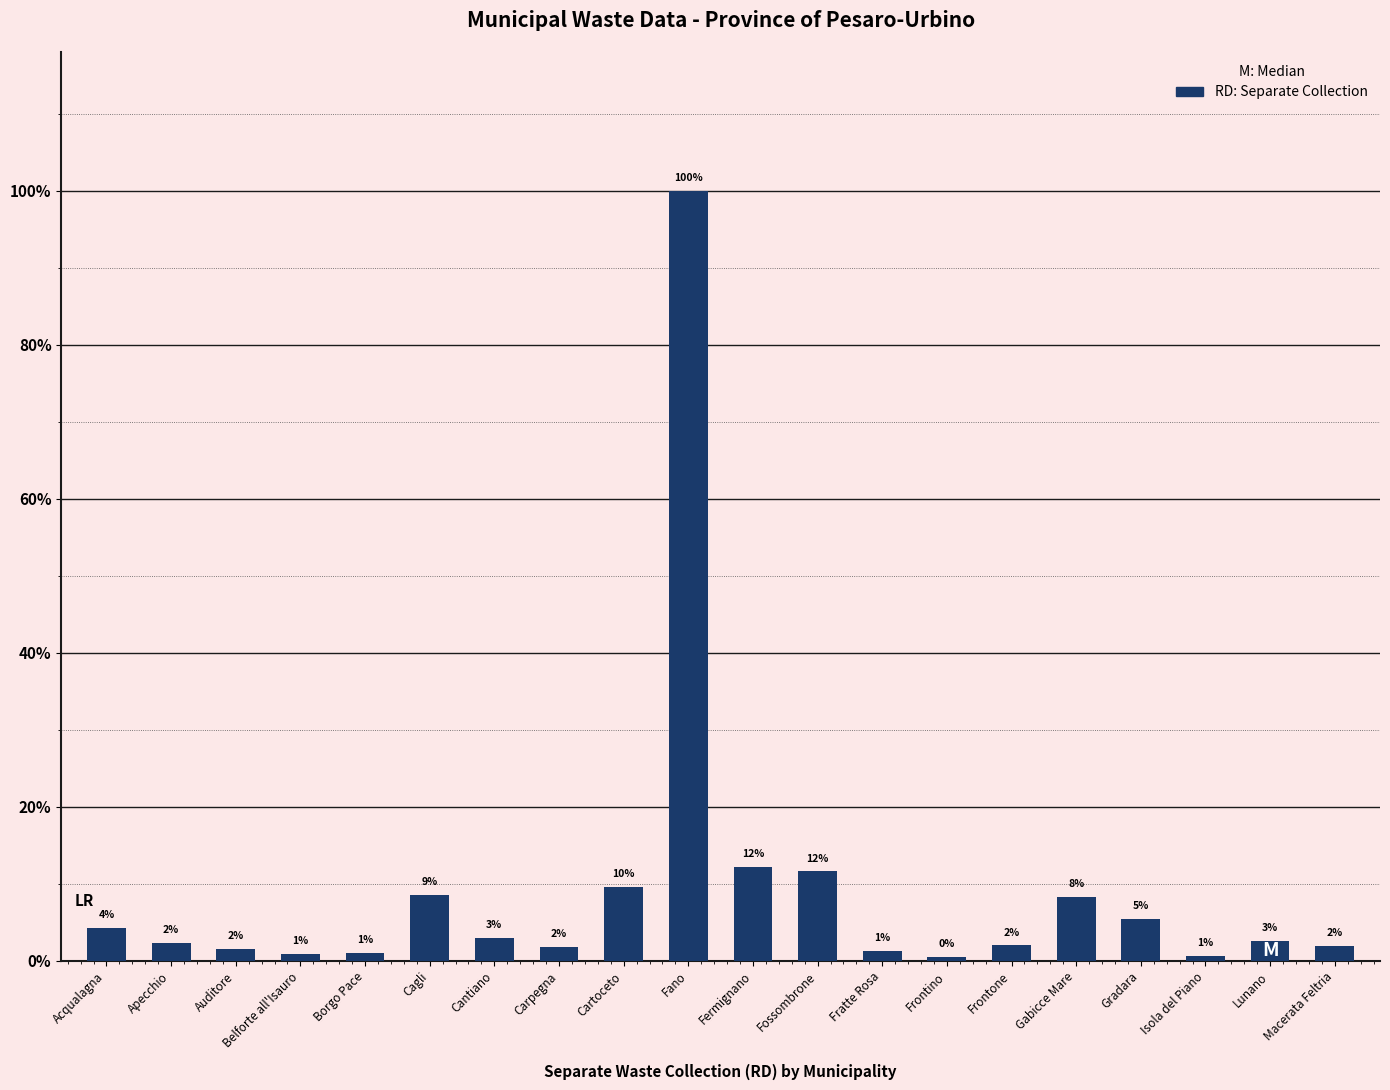

What is the label of the 1st bar from the left?

Acqualagna